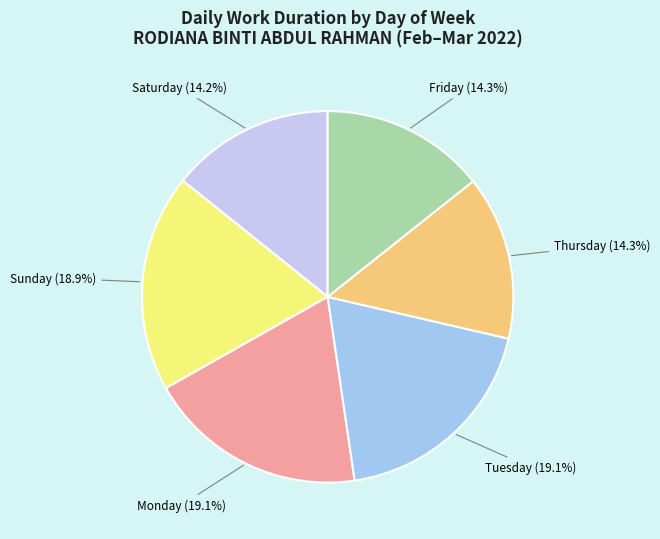

Approximately how many times larger is the value at Tuesday compared to Sunday?

1.0